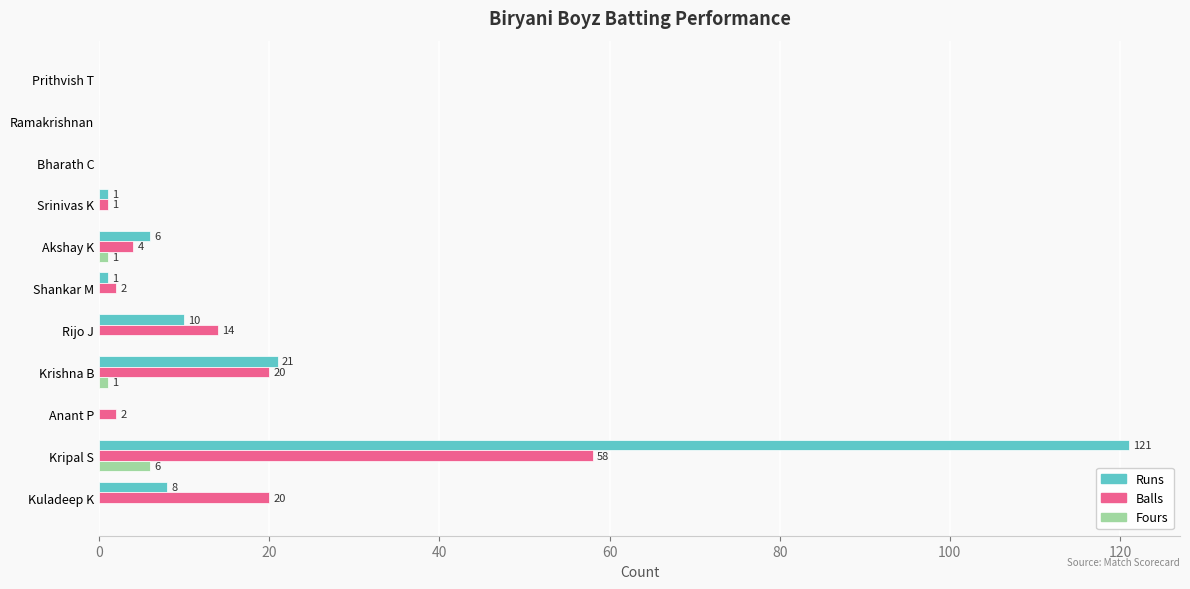

How many positive values does the Fours series have?

3